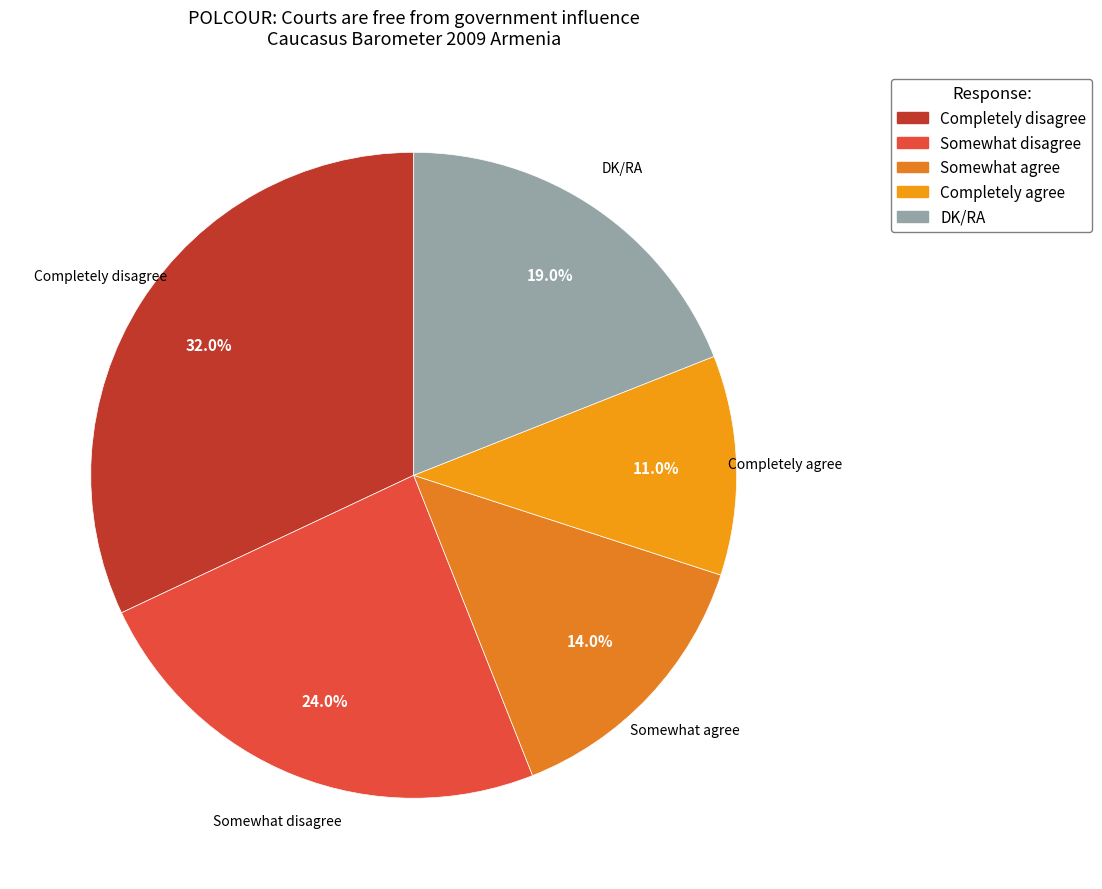

Approximately how many times larger is the value at DK/RA compared to Somewhat disagree?

0.8